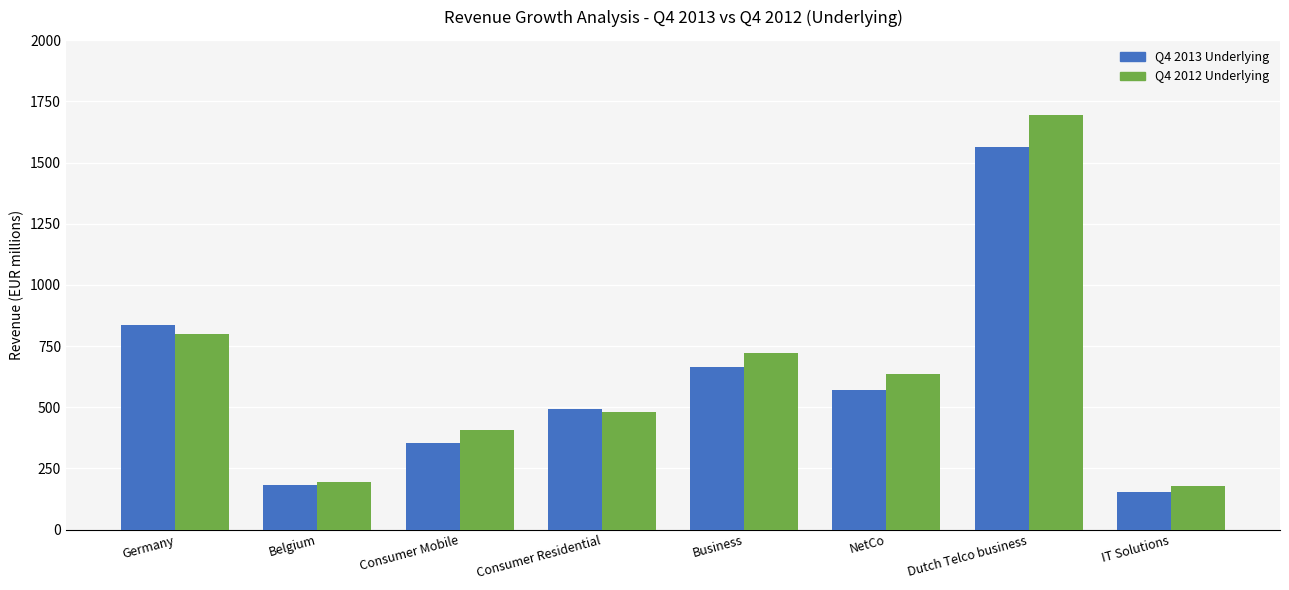

True or false: Q4 2013 Underlying has a value of 353 at Consumer Mobile.

True